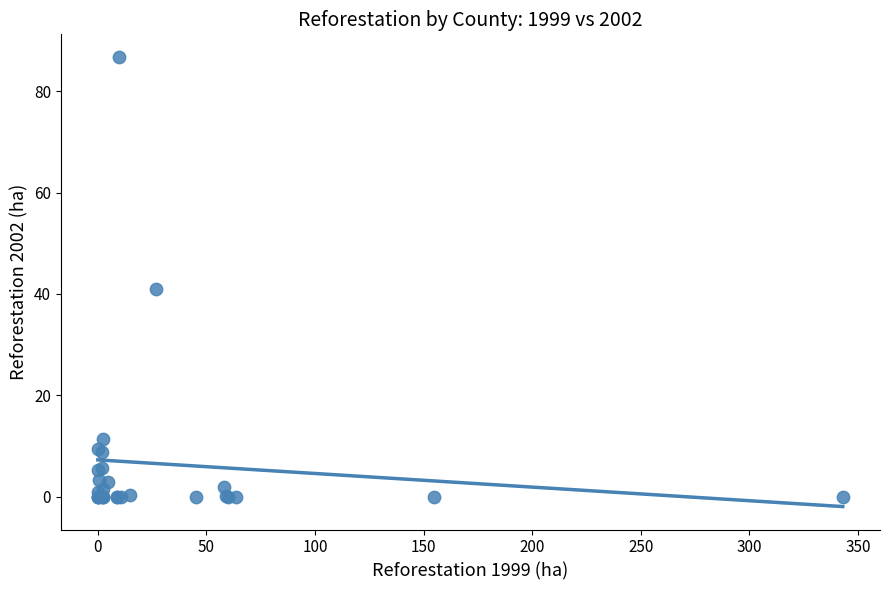

What Y value in the scatter plot is closest to 43?

41.0